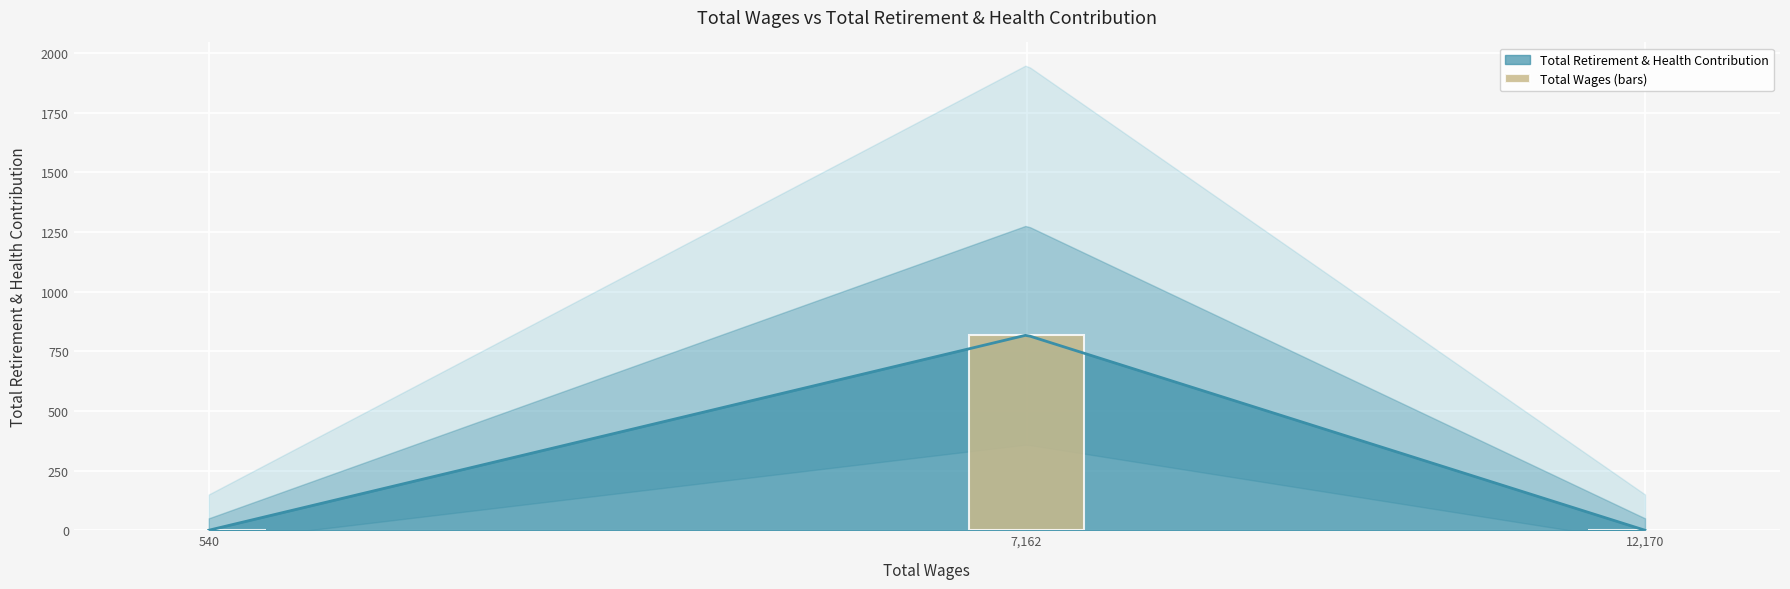

The value at 12,170 is 0. True or false?

True